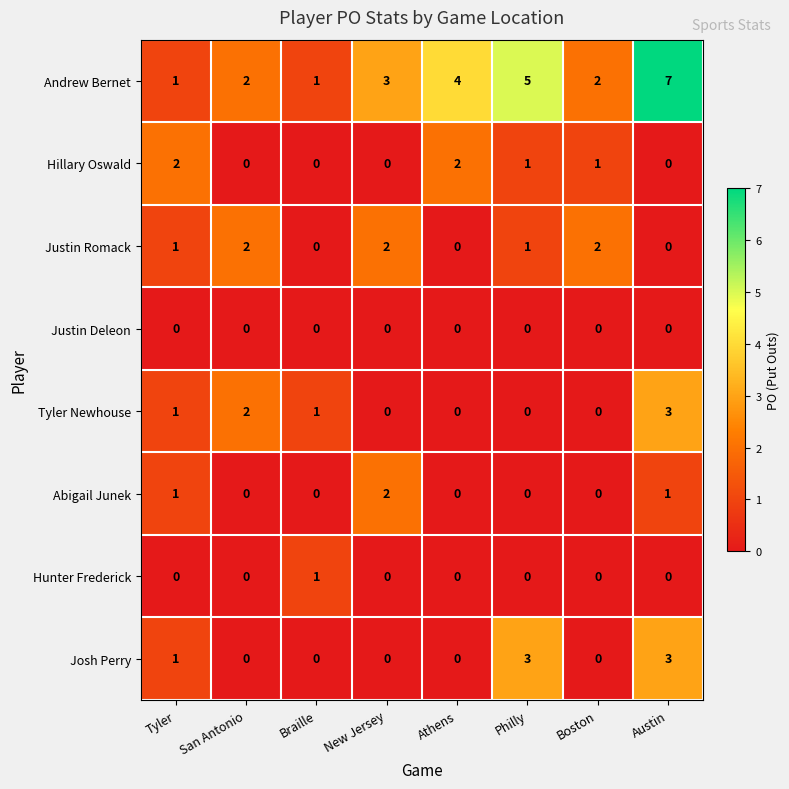

The Josh Perry series shows 5 at Austin. True or false?

False